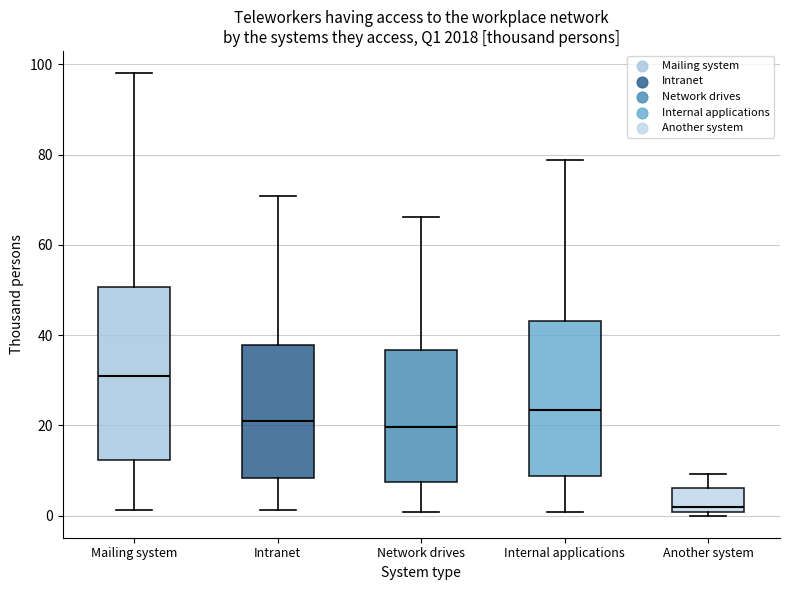

Comparing the boxes themselves (not the whiskers), which one is the tallest?

Mailing system